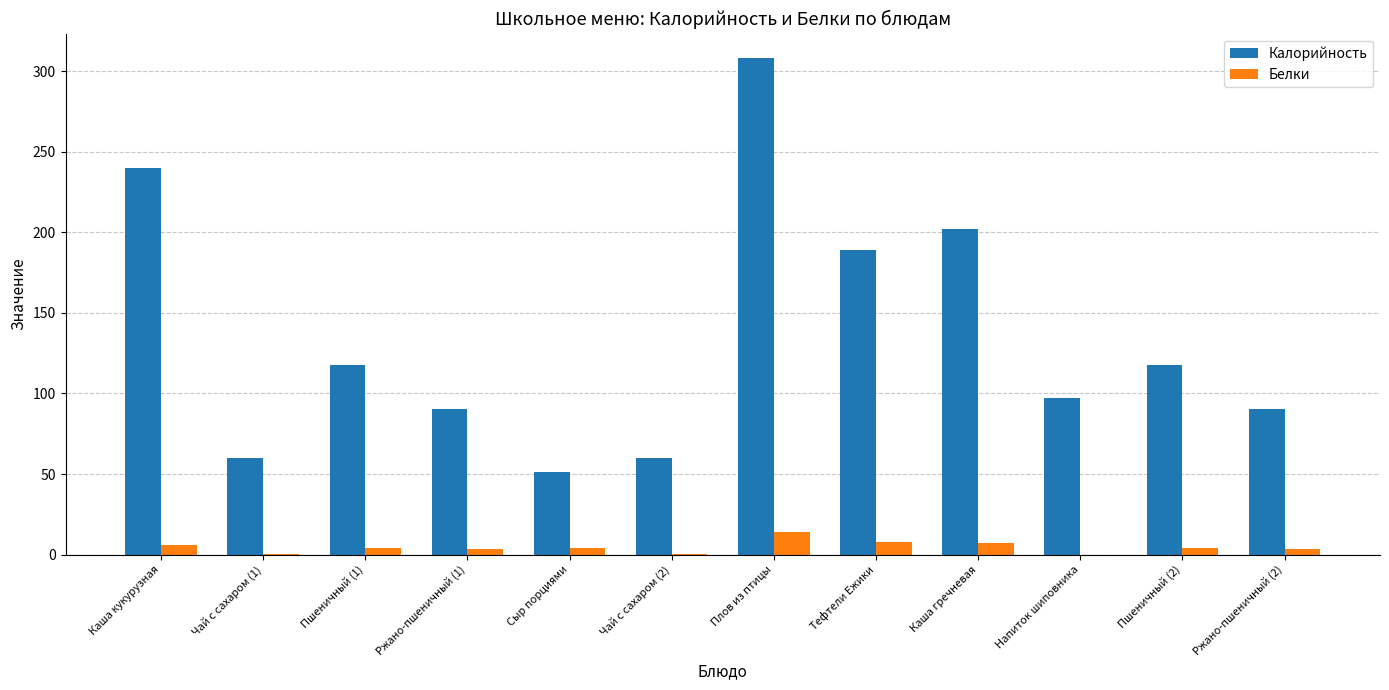

Read the Калорийность value at Тефтели Ежики.

189.0